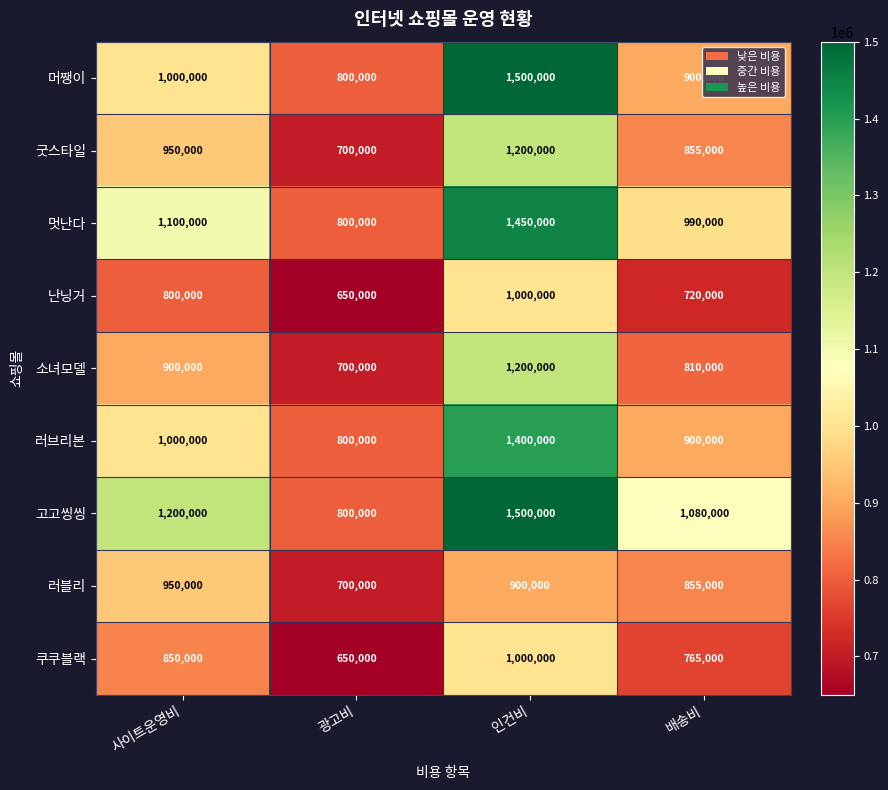

At which label is 난닝거 closest to 825000?

사이트운영비